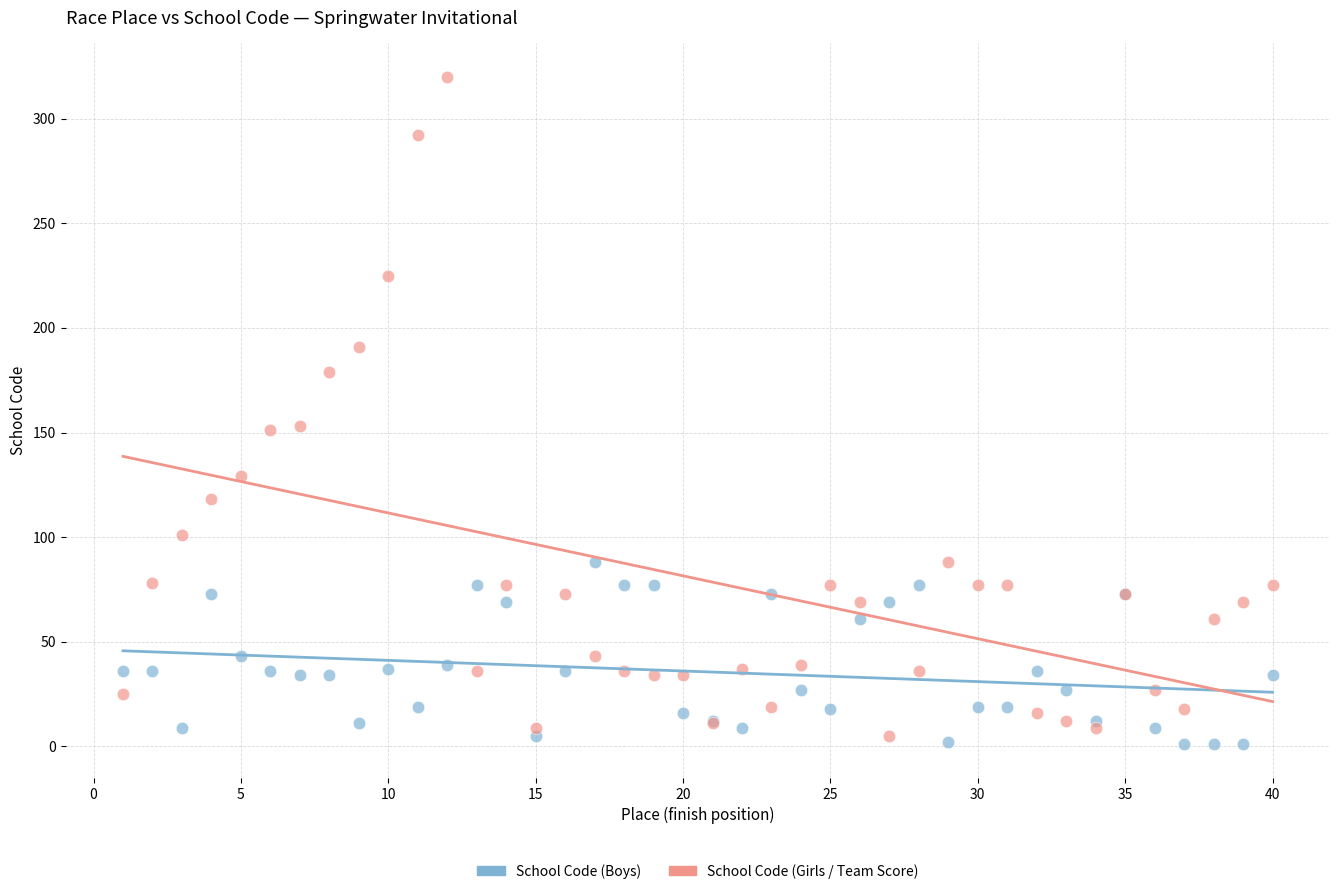

Which series has the largest Y range (max minus min)?

School Code (Girls / Team Score)